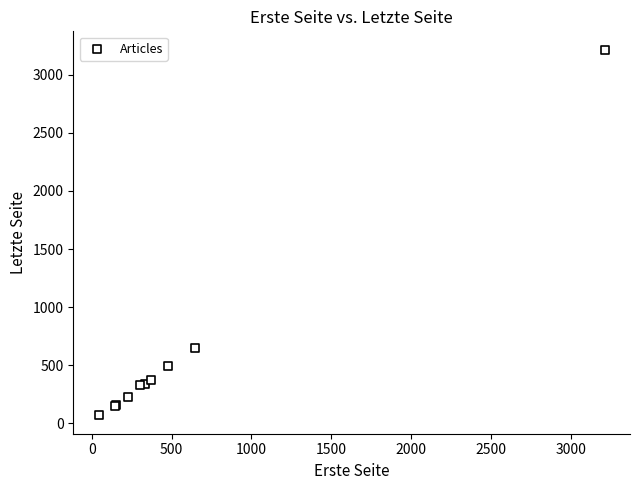

What Y value in the scatter plot is closest to 1642?

649